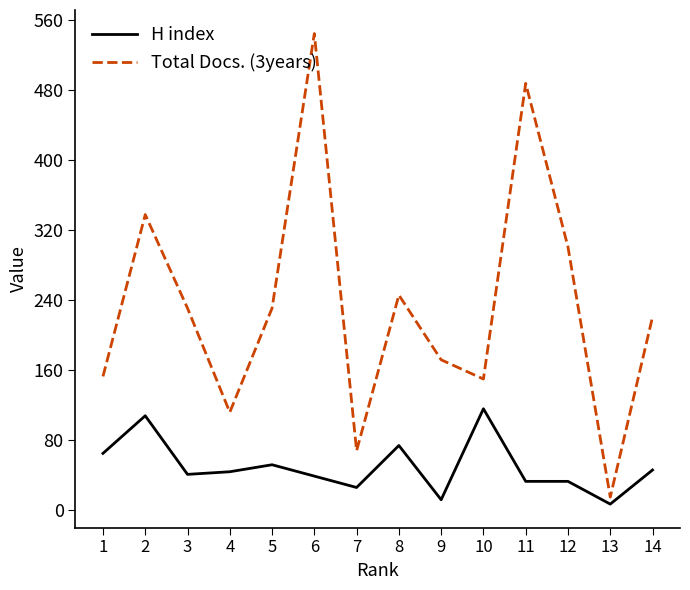

Where is Total Docs. (3years) nearest to the value 280?

12